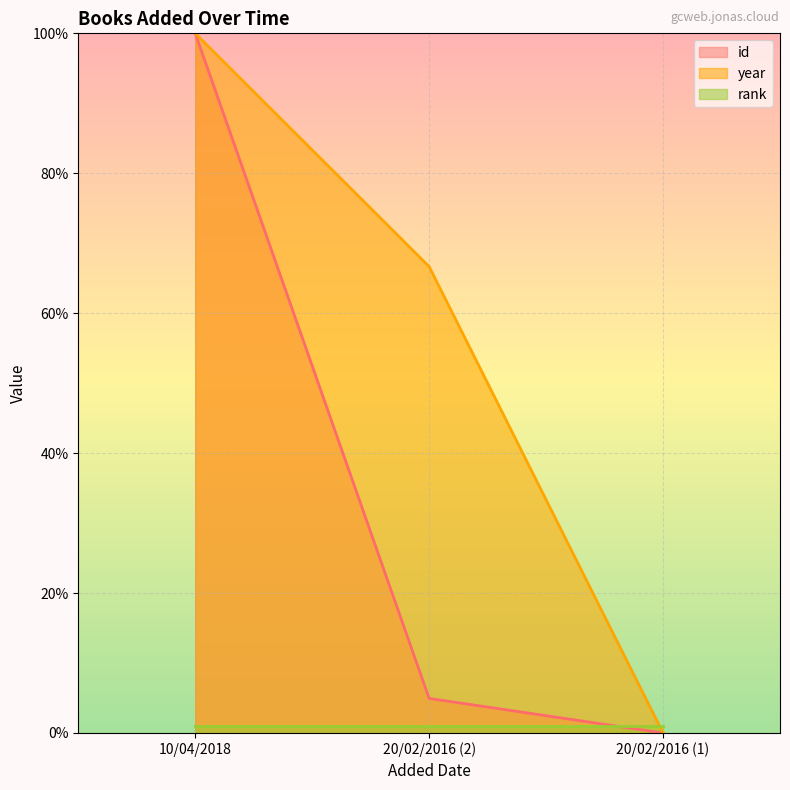

List the series in order of their overall mean, lowest first.

rank, id, year